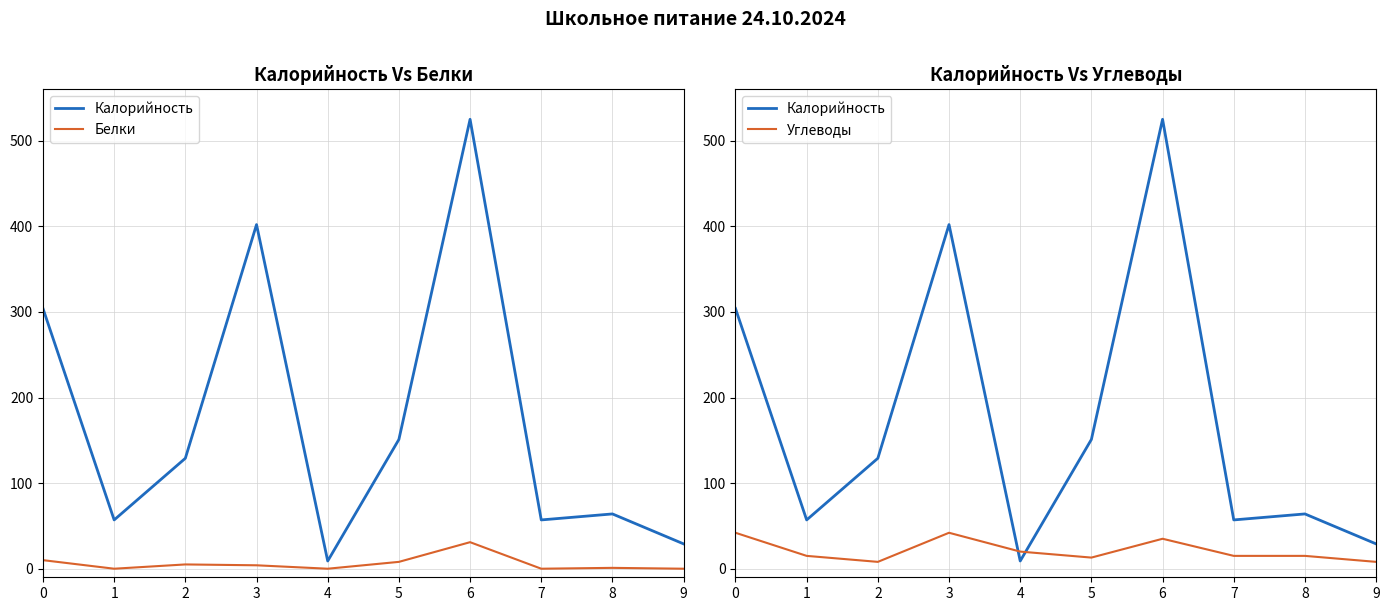

At which category does Калорийность reach its first local valley?

1